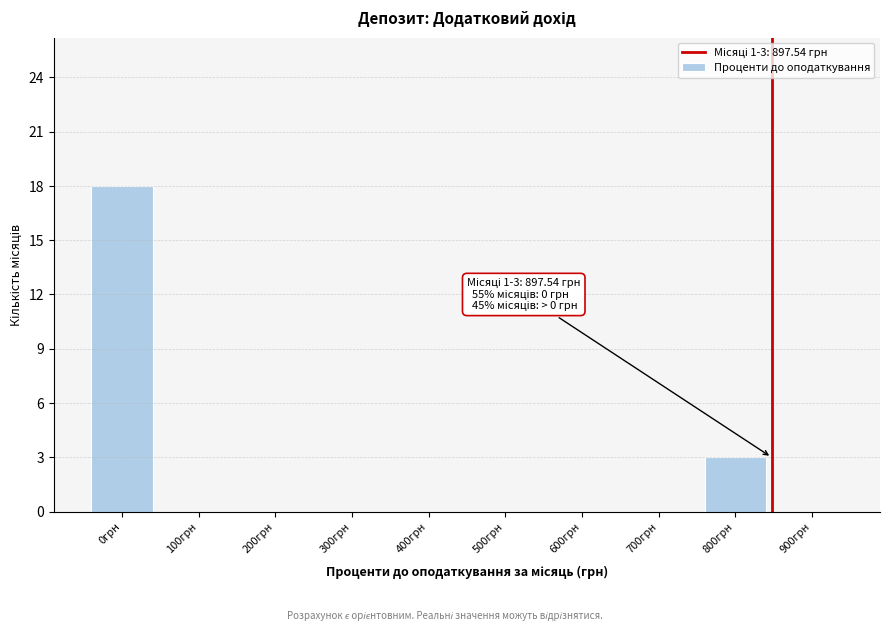

Reading left to right, transcribe all the data shown in this chart.

0грн=18	100грн=0	200грн=0	300грн=0	400грн=0	500грн=0	600грн=0	700грн=0	800грн=3	900грн=0